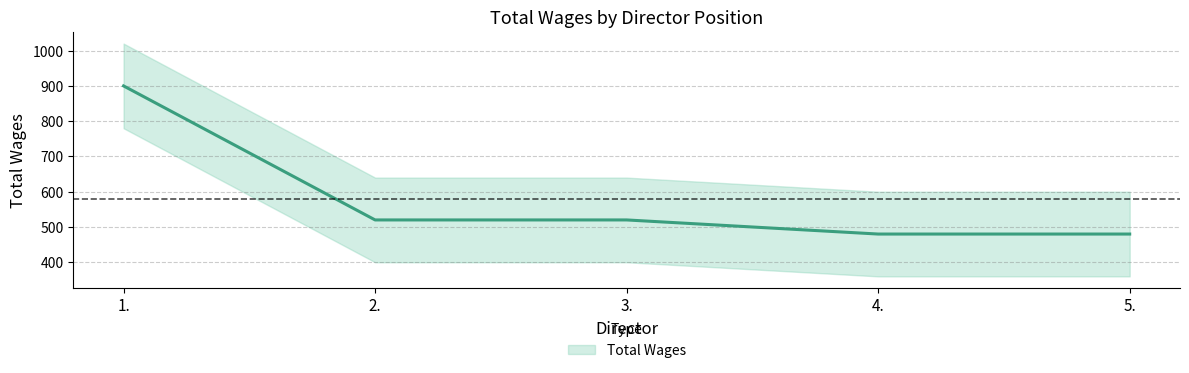

The chart shows a value of 285 at 3.. True or false?

False